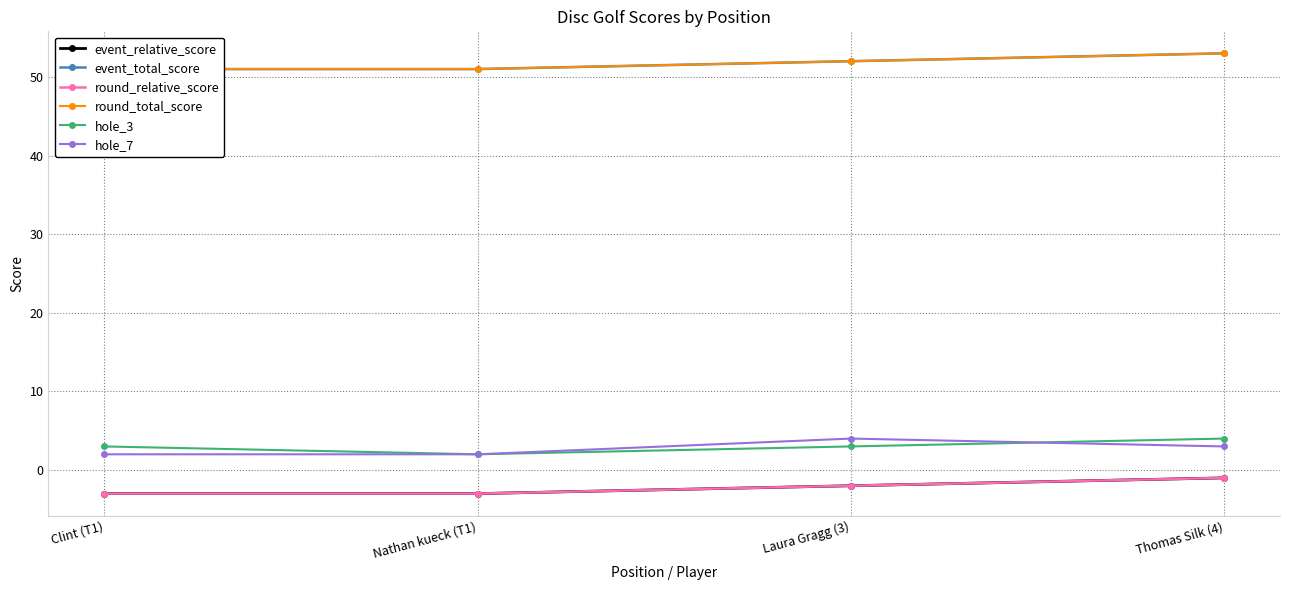

True or false: round_relative_score and round_total_score cross at least once.

False